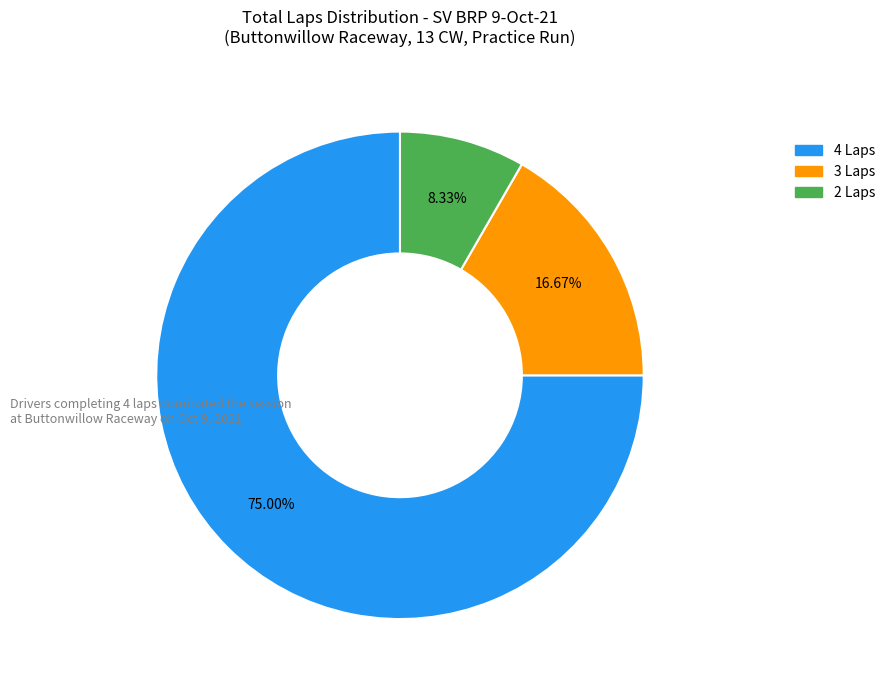

How many segments does this pie chart have?

3